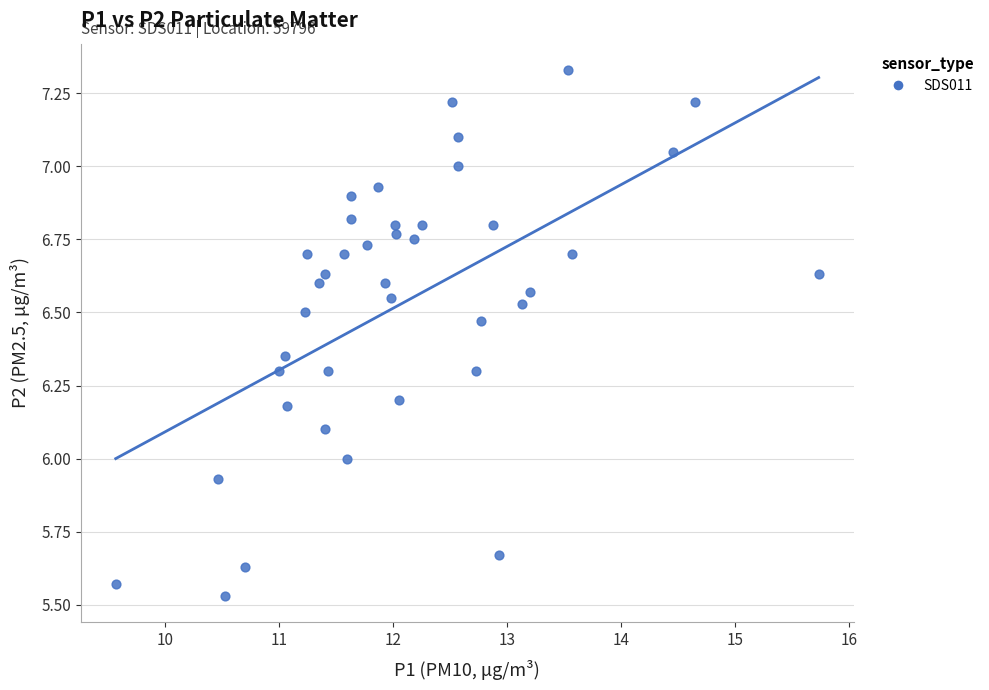

What is the range of Y values (max minus min)?

1.8